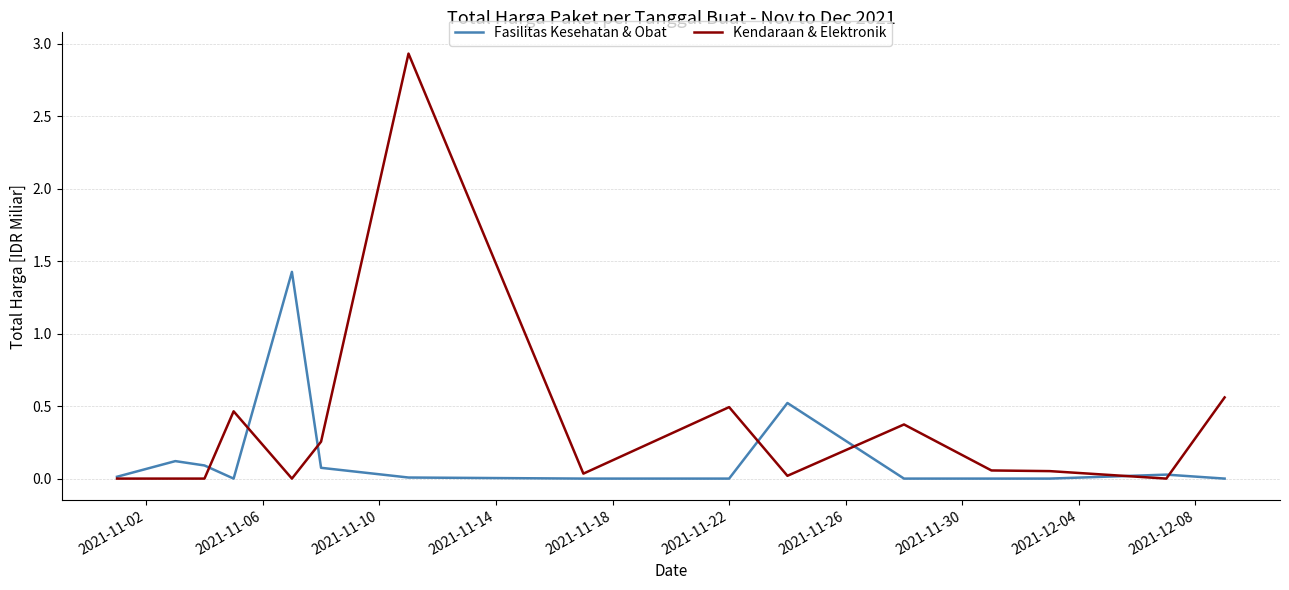

List the series in order of their overall mean, lowest first.

Fasilitas Kesehatan & Obat, Kendaraan & Elektronik